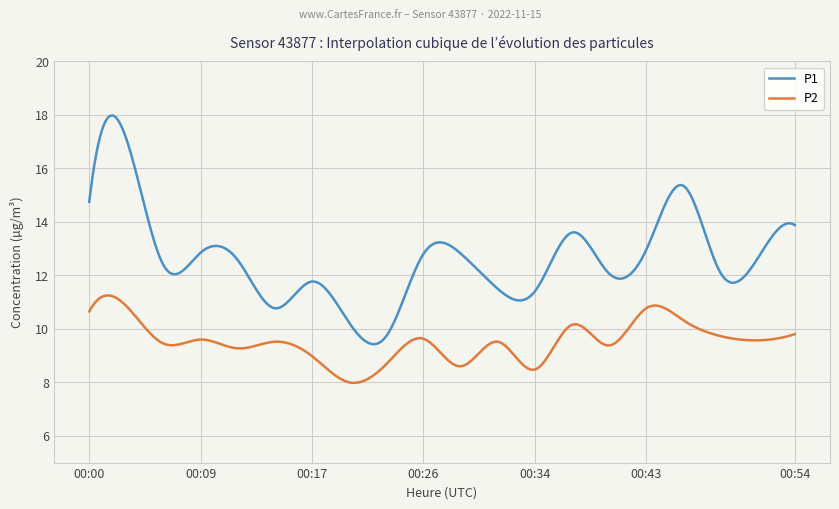

Which series has the largest total across all categories?

P1